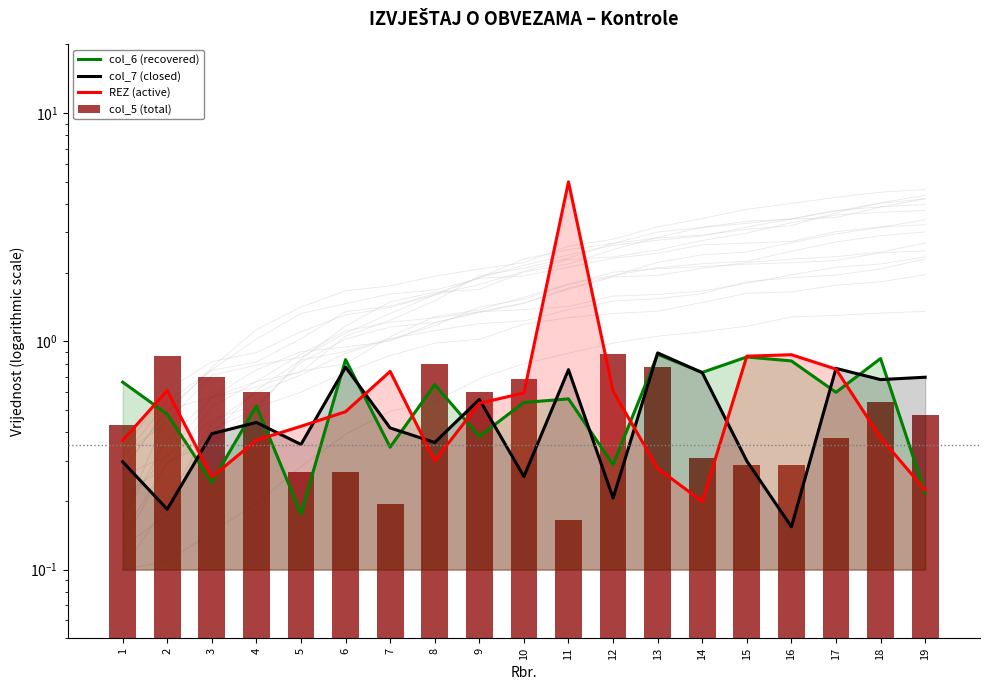

At 4, list the series in order from largest to smallest.

col_5 (total), col_6 (recovered), col_7 (closed), REZ (active)